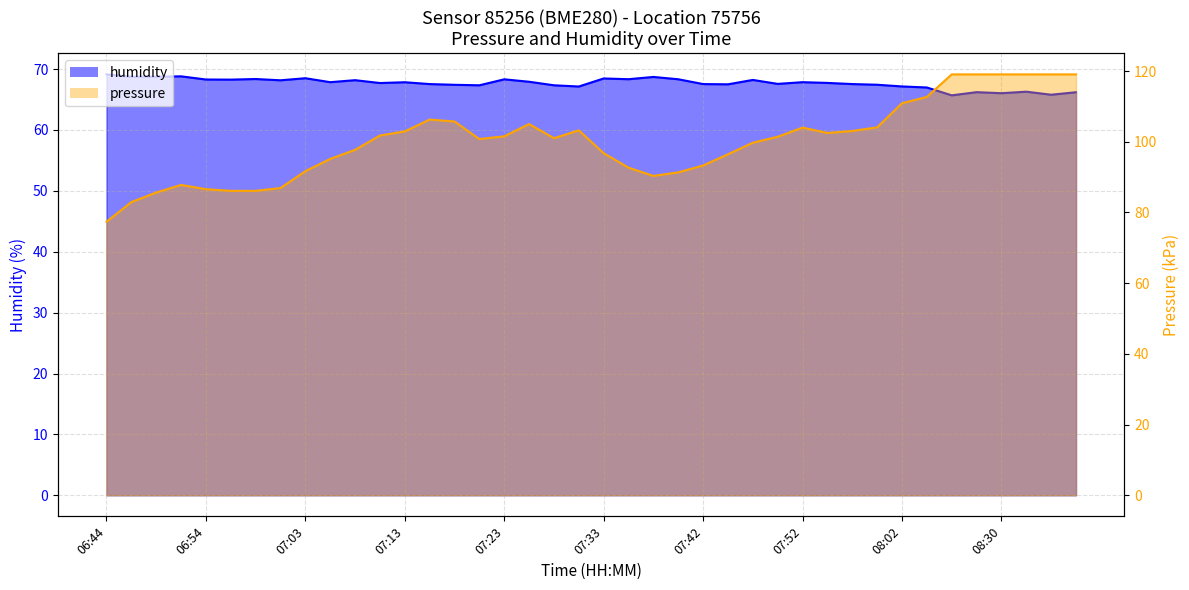

The value of pressure at 07:08 is 97.7. True or false?

True